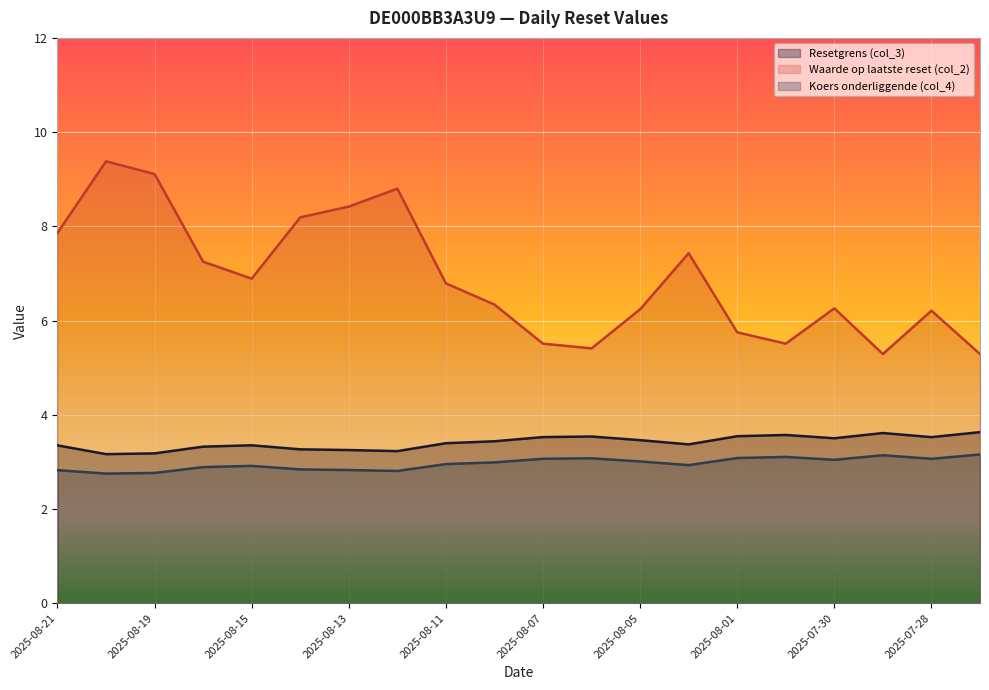

At which category does Koers onderliggende (col_4) reach its first local valley?

2025-08-20